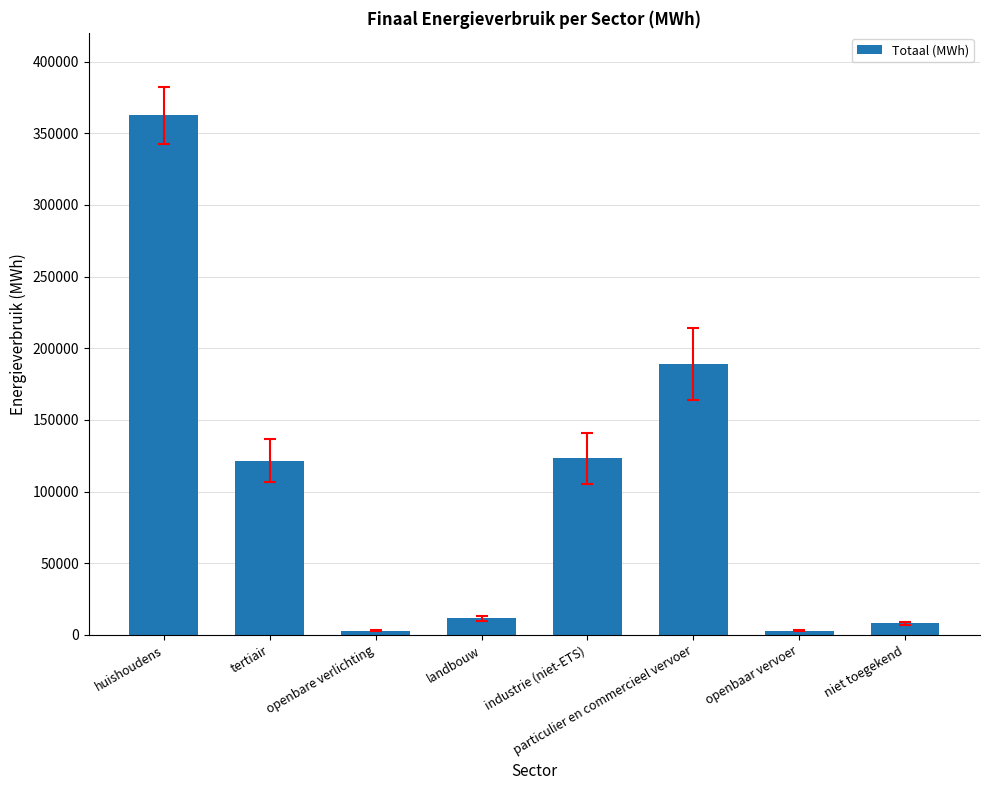

What is the label of the 1st bar from the left?

huishoudens